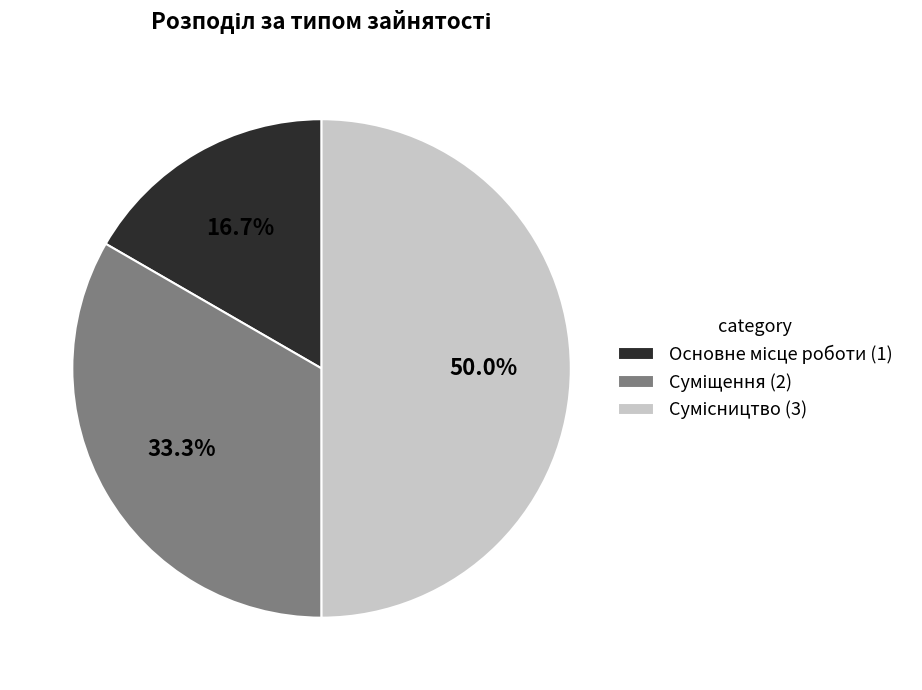

Rank the categories by value from highest to lowest.

Сумісництво, Суміщення, Основне місце роботи